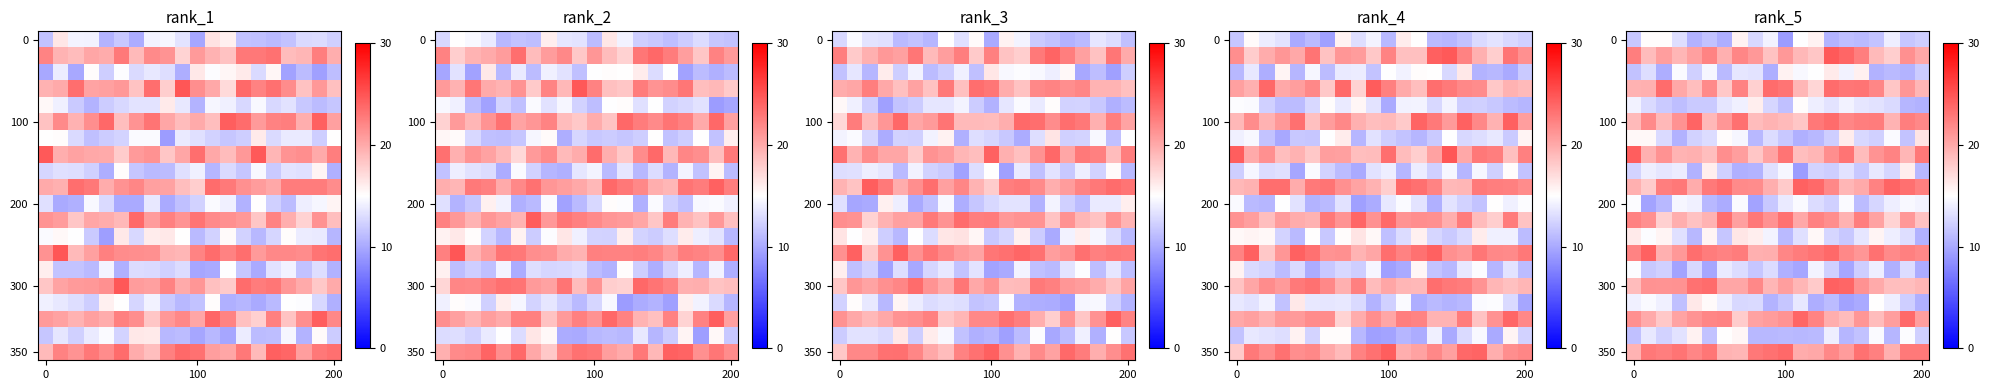

At which category is the sum across all series the highest?

13